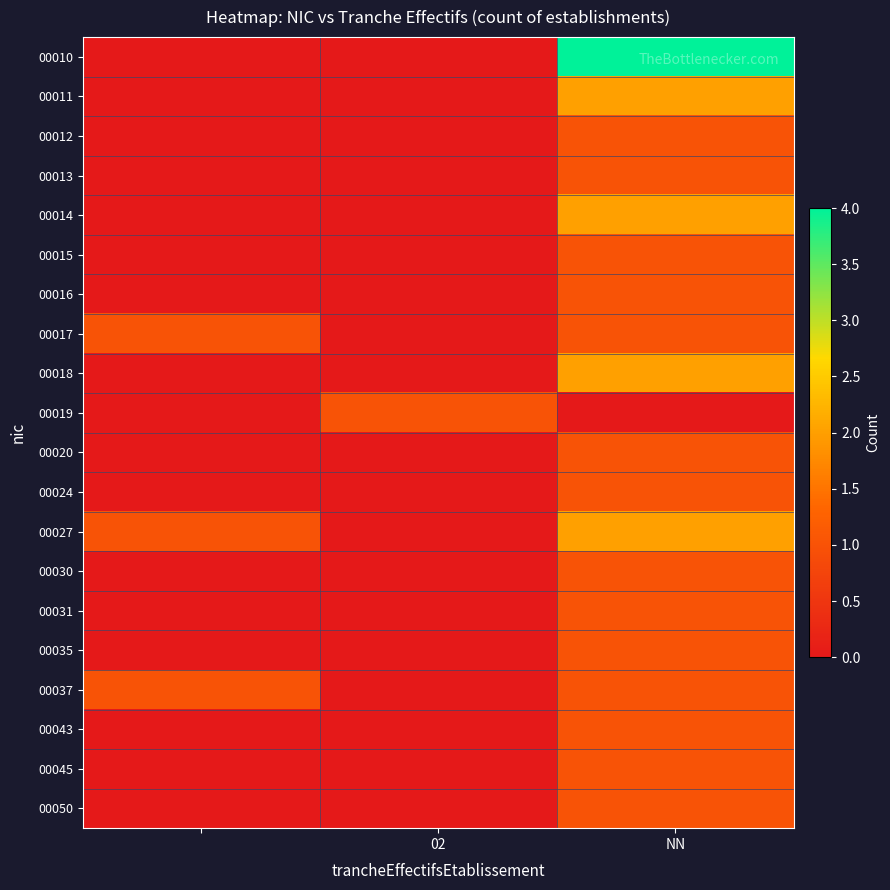

What is the greatest value displayed?

4